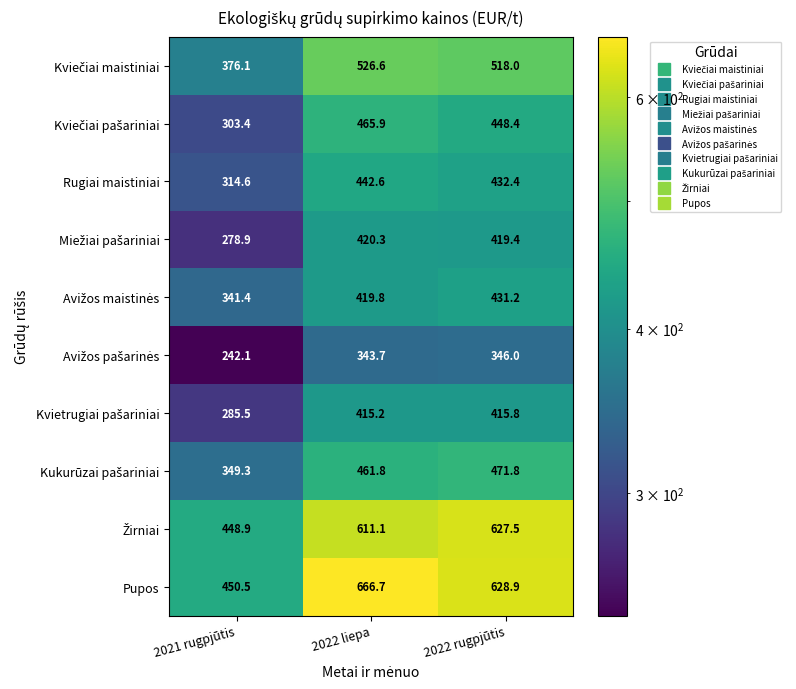

What is the sum of the Pupos values at 2021 rugpjūtis and 2022 liepa?

1117.2